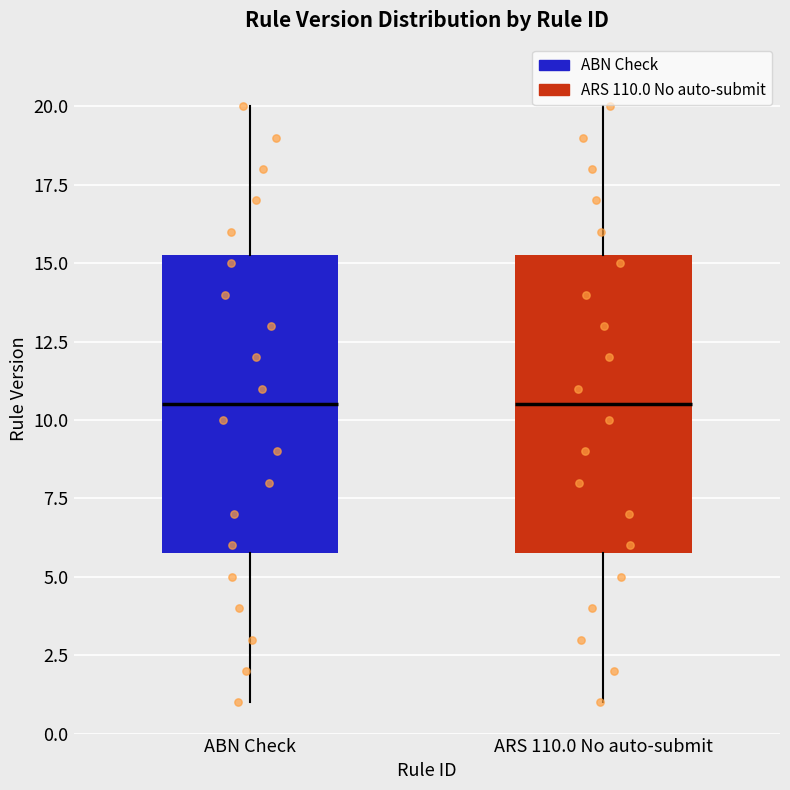

Where is the lower edge of the box for ARS 110.0 No auto-submit on the y-axis? The values are not printed on the chart, so give them approximately, as read against the axis.

6.0